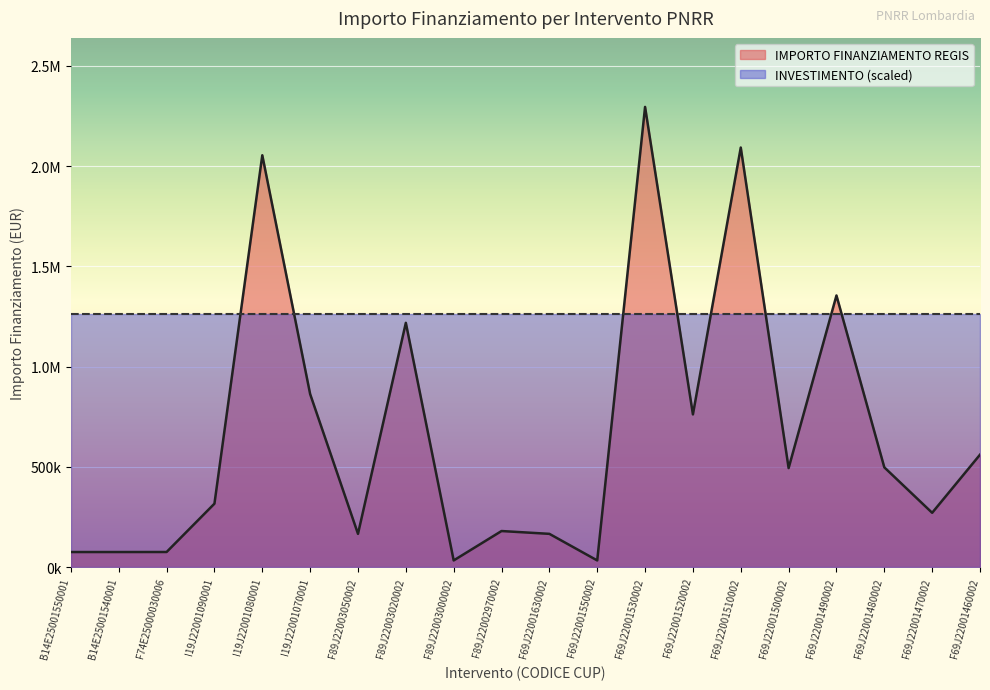

At which category does the data reach its first local valley?

F89J22003050002